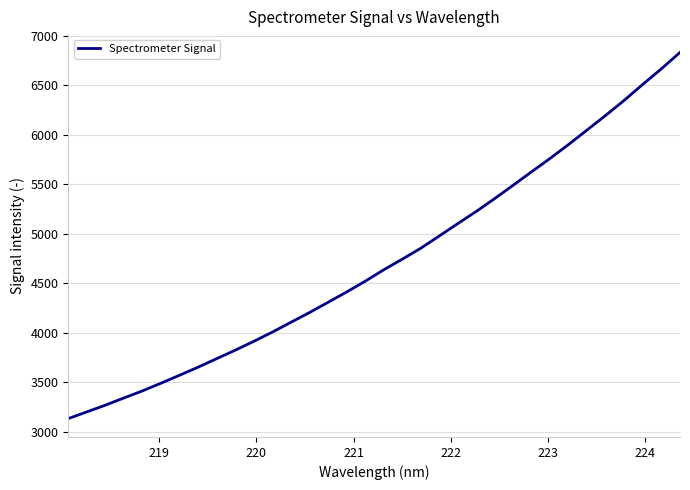

What is the maximum value shown in the chart?

6833.1